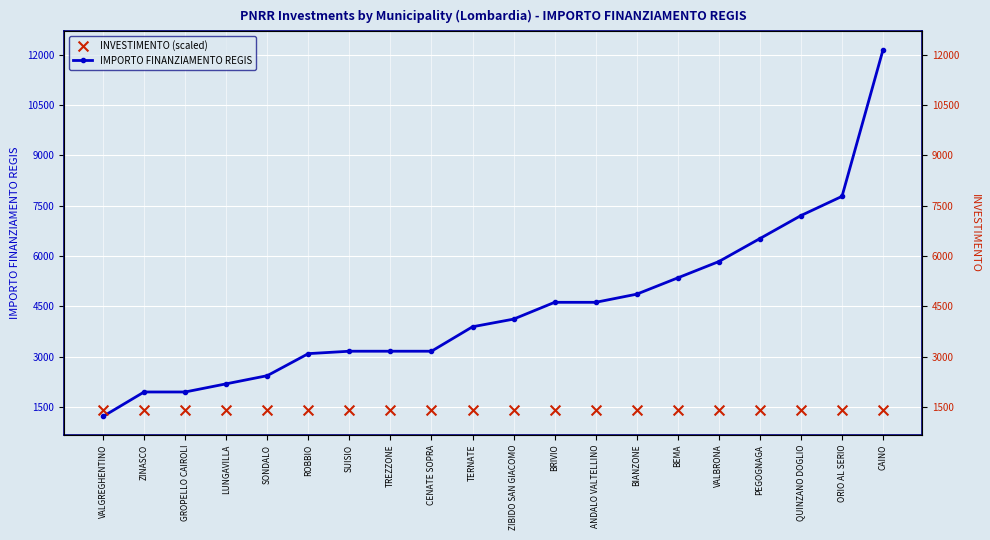

What is the total value across all series at GROPELLO CAIROLI?

3344